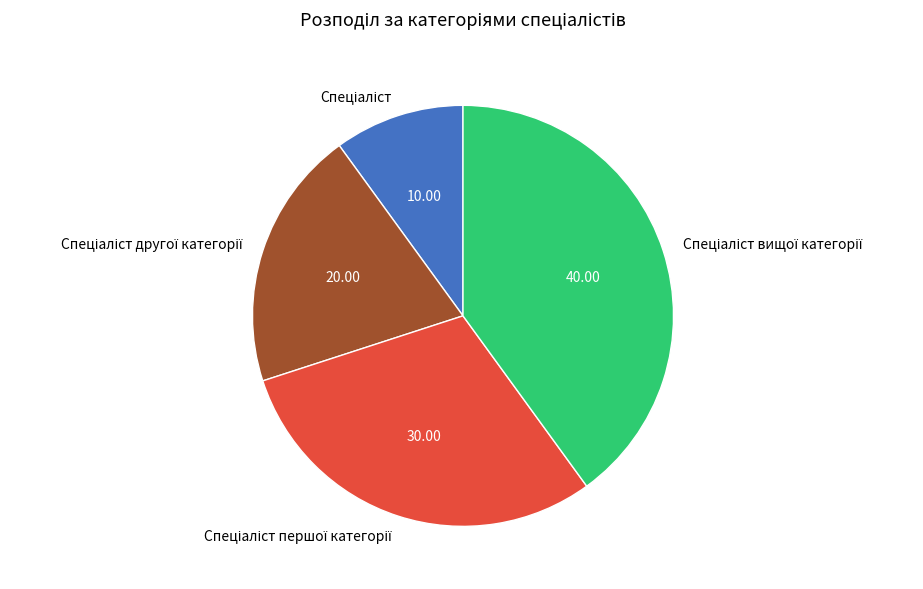

Count the number of slices in the pie.

4